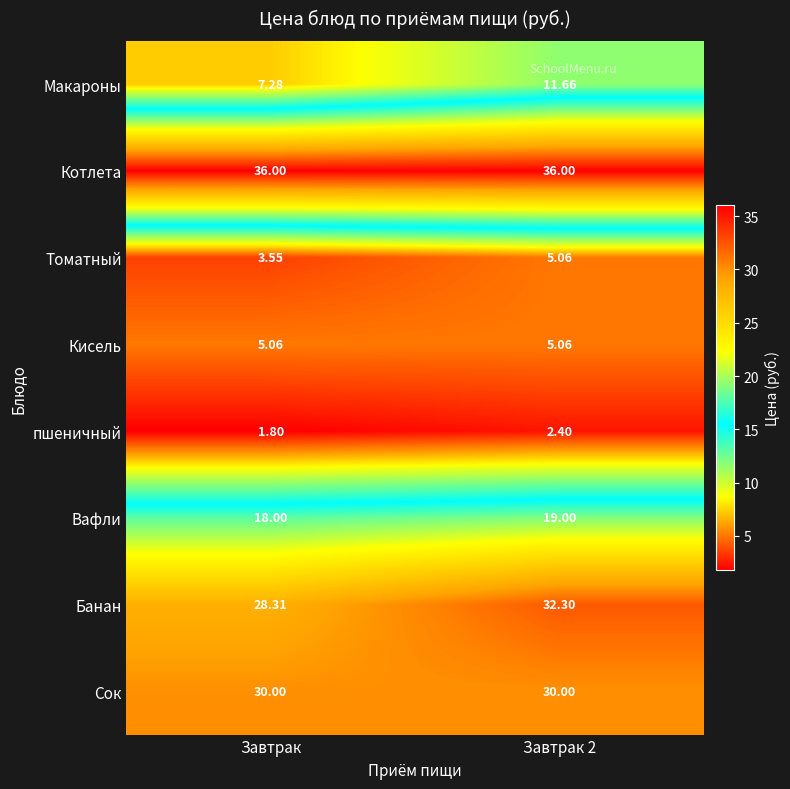

Between Завтрак and Завтрак 2, which series saw the biggest shift?

Макароны